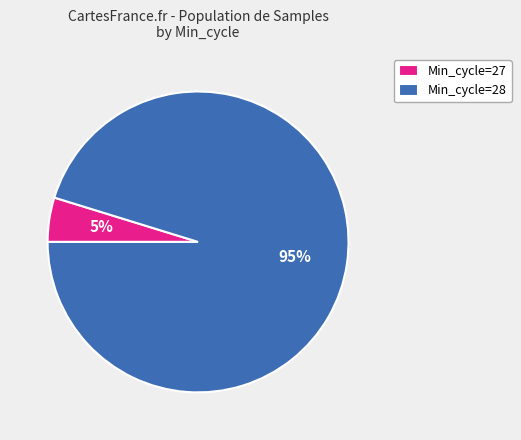

What percentage is the Min_cycle=28 slice, to the nearest percent?

95%